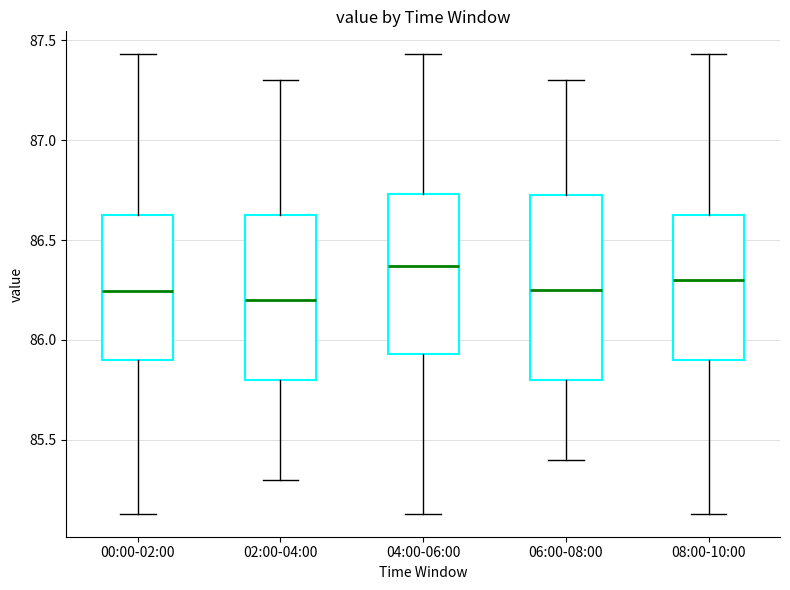

Where is the lower edge of the box for 00:00-02:00 on the y-axis? The values are not printed on the chart, so give them approximately, as read against the axis.

85.90